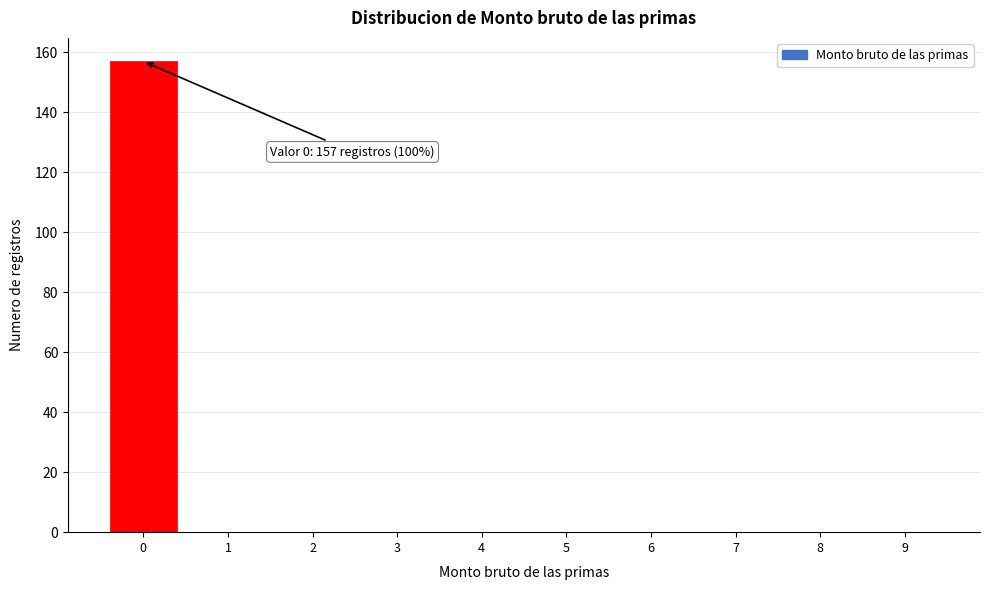

Reading left to right, list all the values displayed in this chart.

0=157	1=0	2=0	3=0	4=0	5=0	6=0	7=0	8=0	9=0